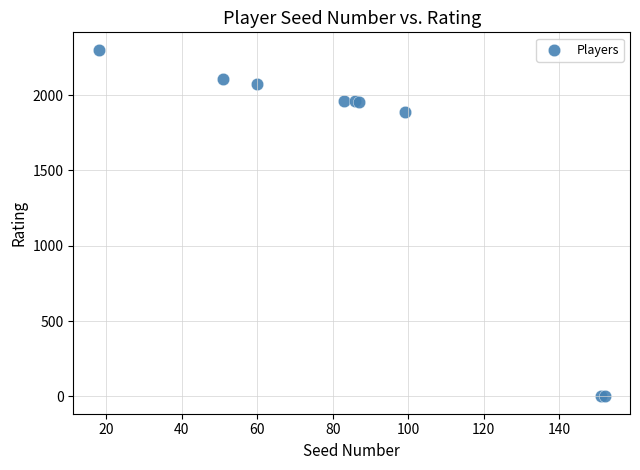

What Y value in the scatter plot is closest to 1150?

1890